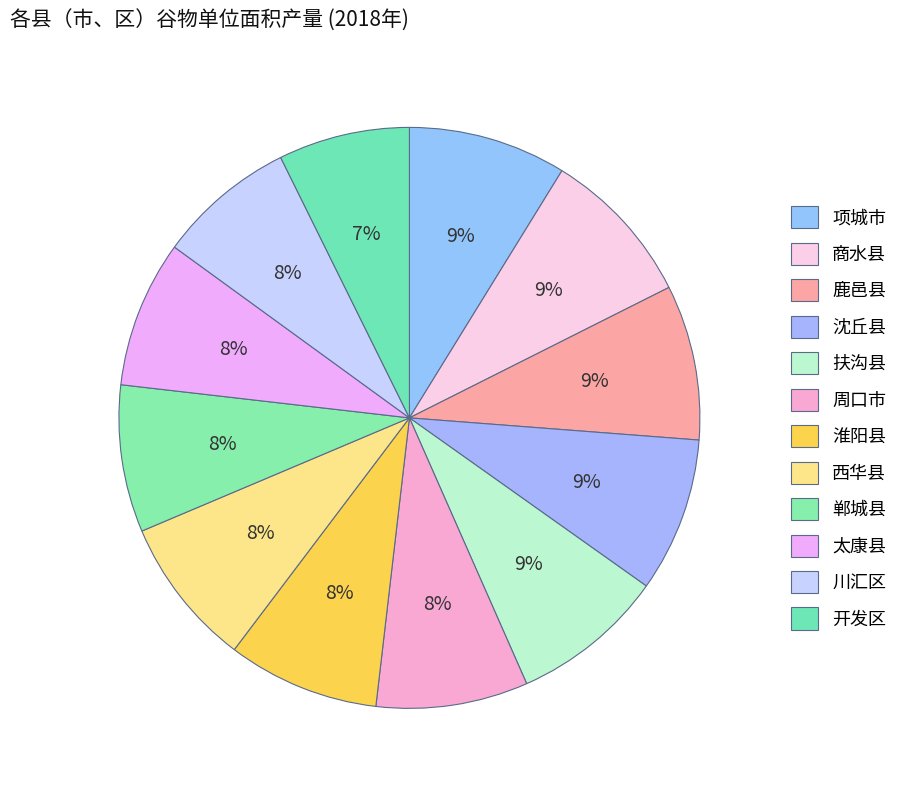

Which category has the biggest portion of the pie?

项城市